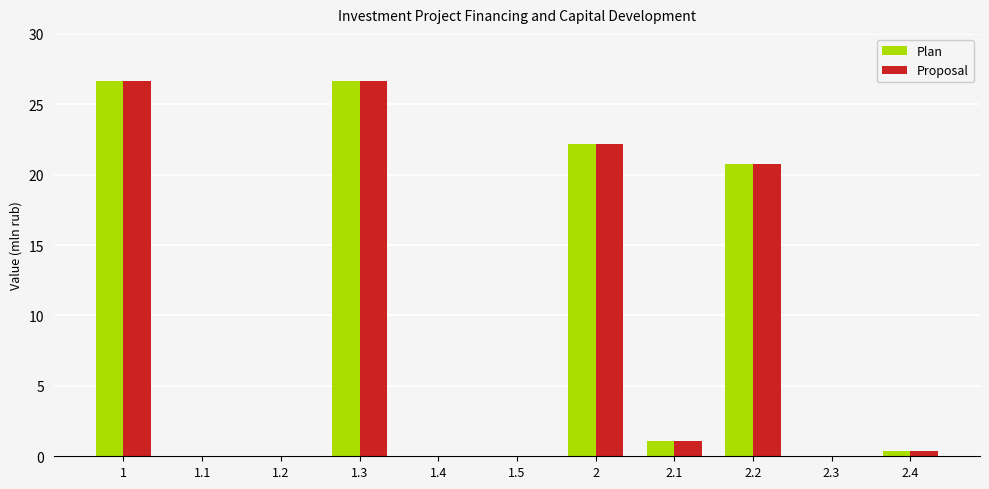

Reading left to right, list all the values displayed in this chart.

Plan: 26.6	0.0	0.0	26.6	0.0	0.0	22.2	1.1	20.7	0.0	0.4
Proposal: 26.6	0.0	0.0	26.6	0.0	0.0	22.2	1.1	20.7	0.0	0.4